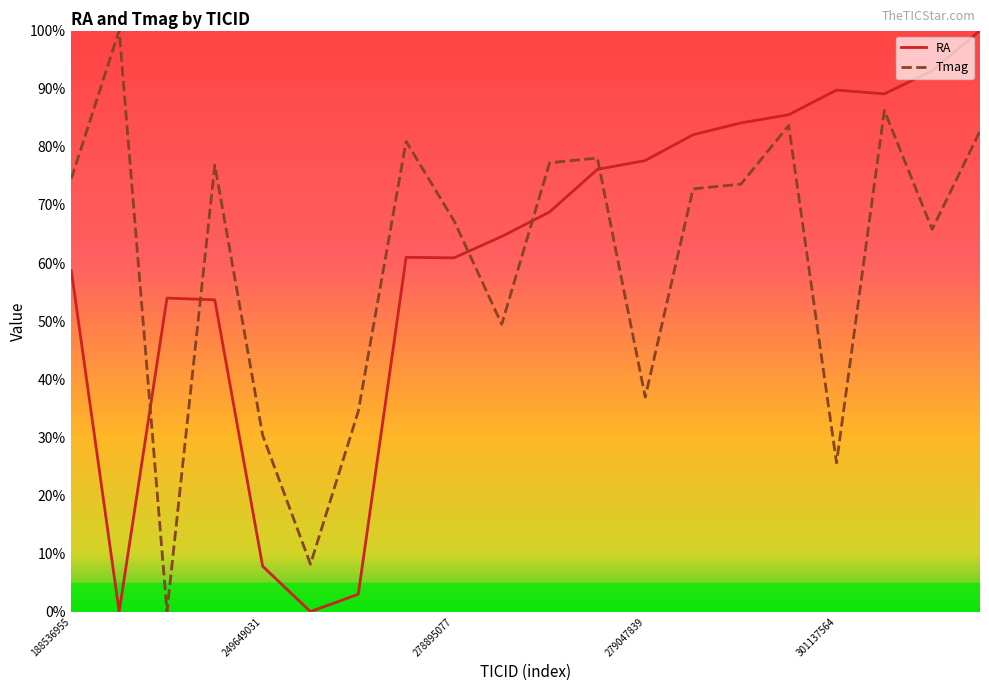

Read the RA value at 279047839.

77.6